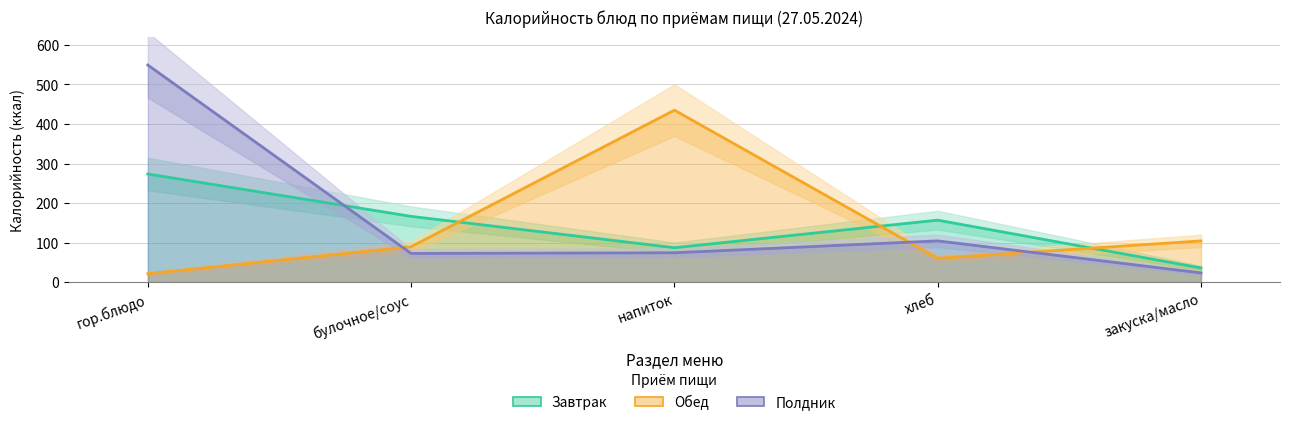

What position from the left is закуска/масло?

5